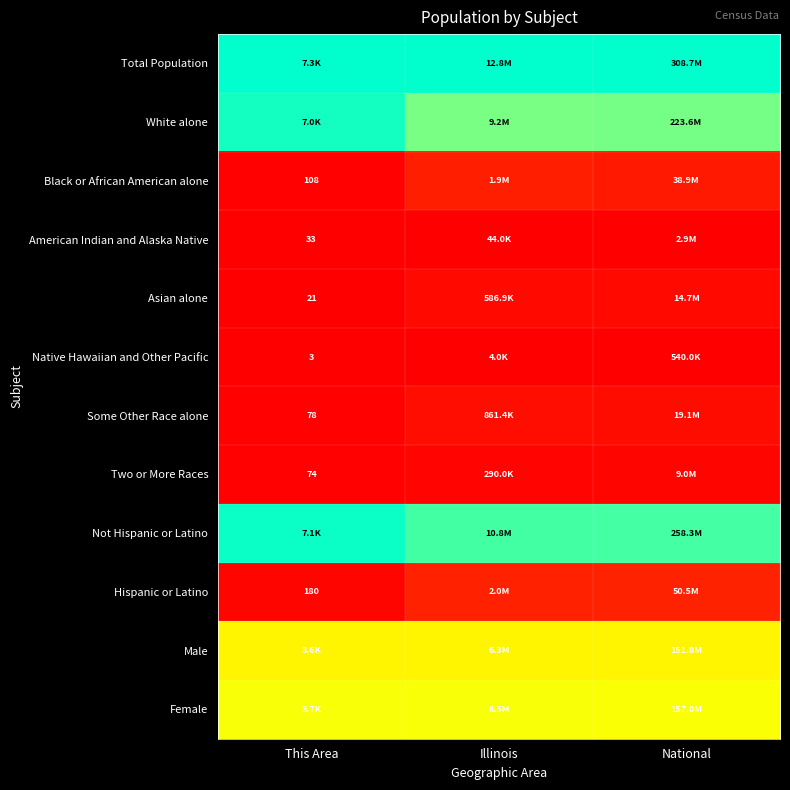

At Illinois, list the series in order from largest to smallest.

Total Population, Not Hispanic or Latino, White alone, Female, Male, Hispanic or Latino, Black or African American alone, Some Other Race alone, Asian alone, Two or More Races, American Indian and Alaska Native, Native Hawaiian and Other Pacific